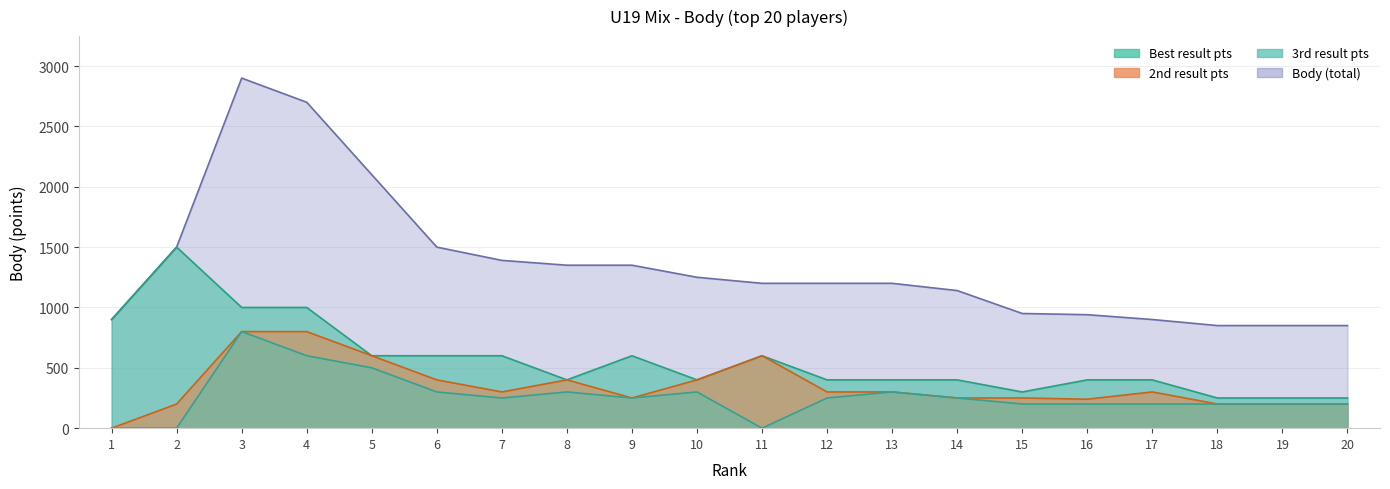

At how many categories does at least one series exceed 581?

20